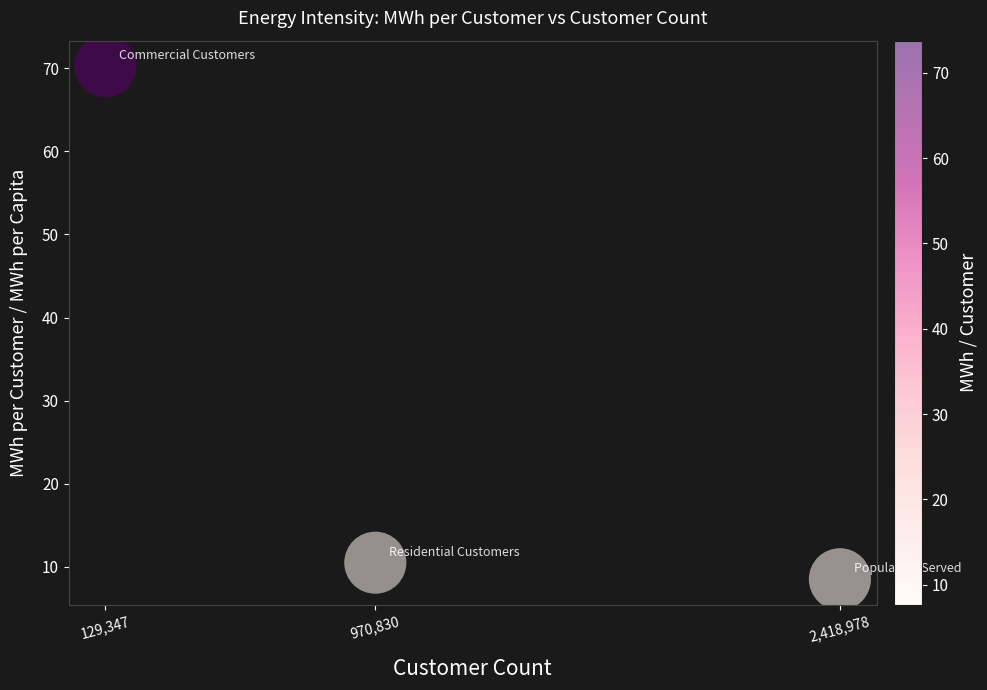

What Y value in the scatter plot is closest to 39?

10.5